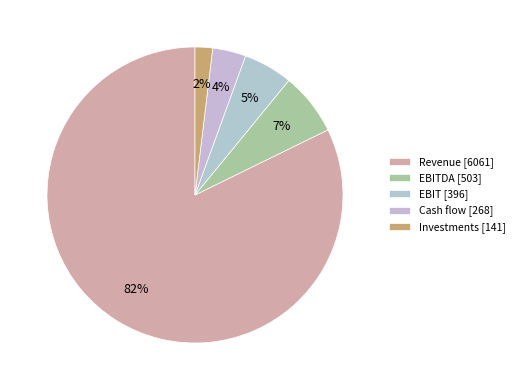

How many slices are in this pie chart?

5